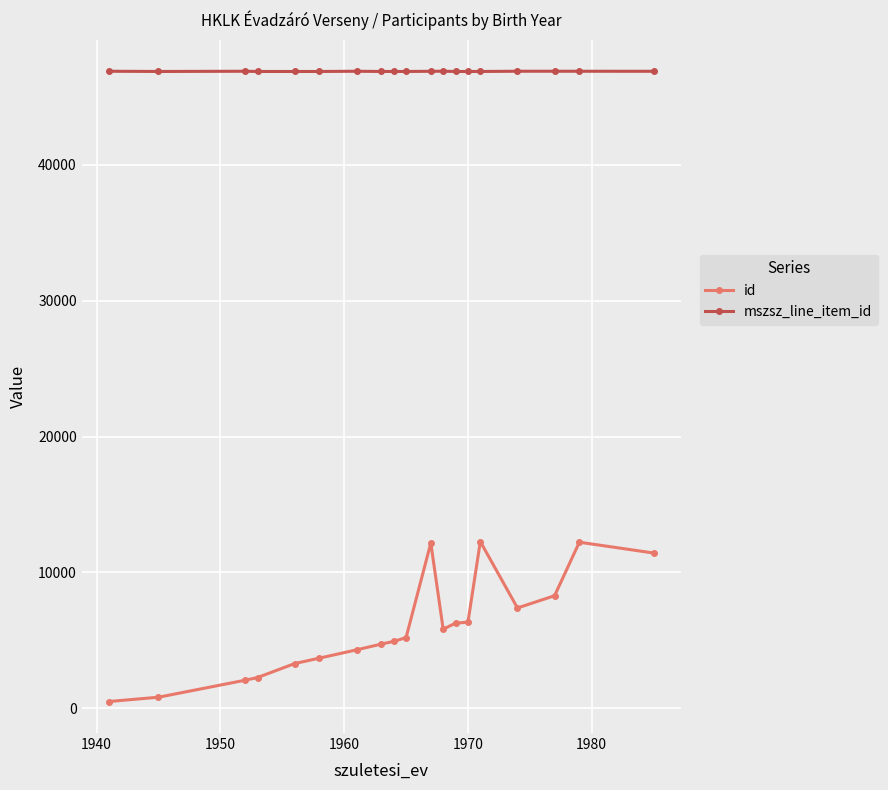

Which series has the largest total across all categories?

mszsz_line_item_id